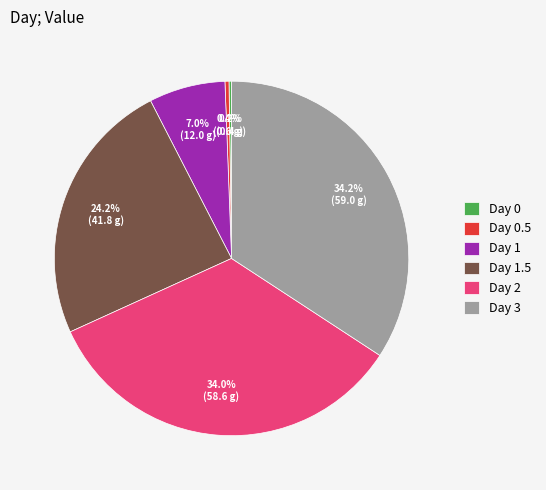

Is there a majority slice in this chart?

No